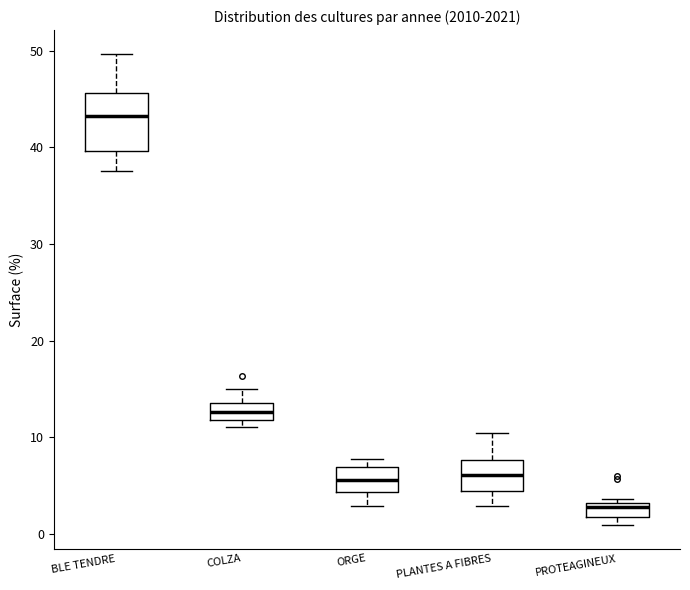

Which box has the highest median line?

BLE TENDRE